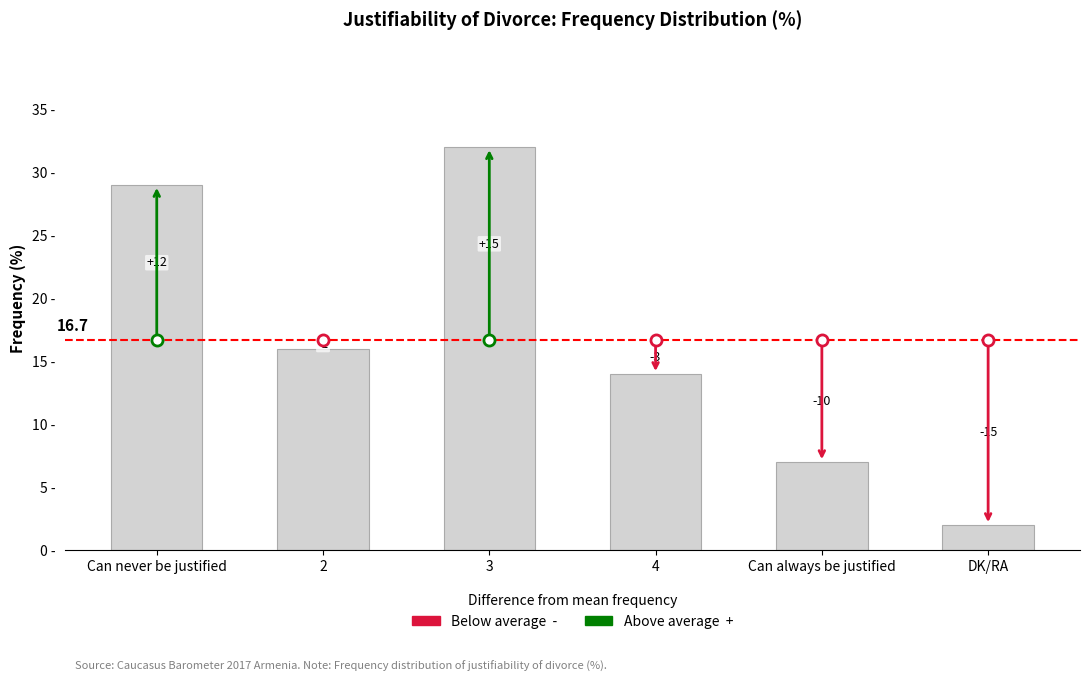

What is the change in value from 3 to DK/RA?

-30